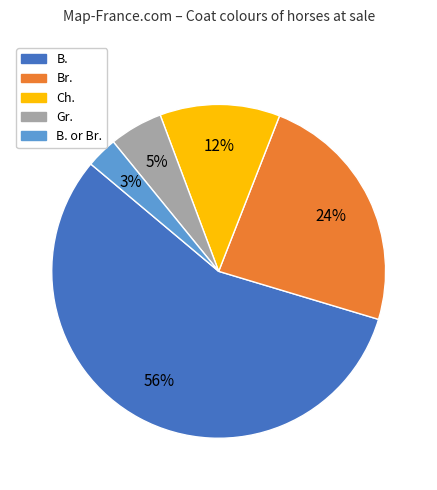

To the nearest percent, what portion does Gr. represent?

5%